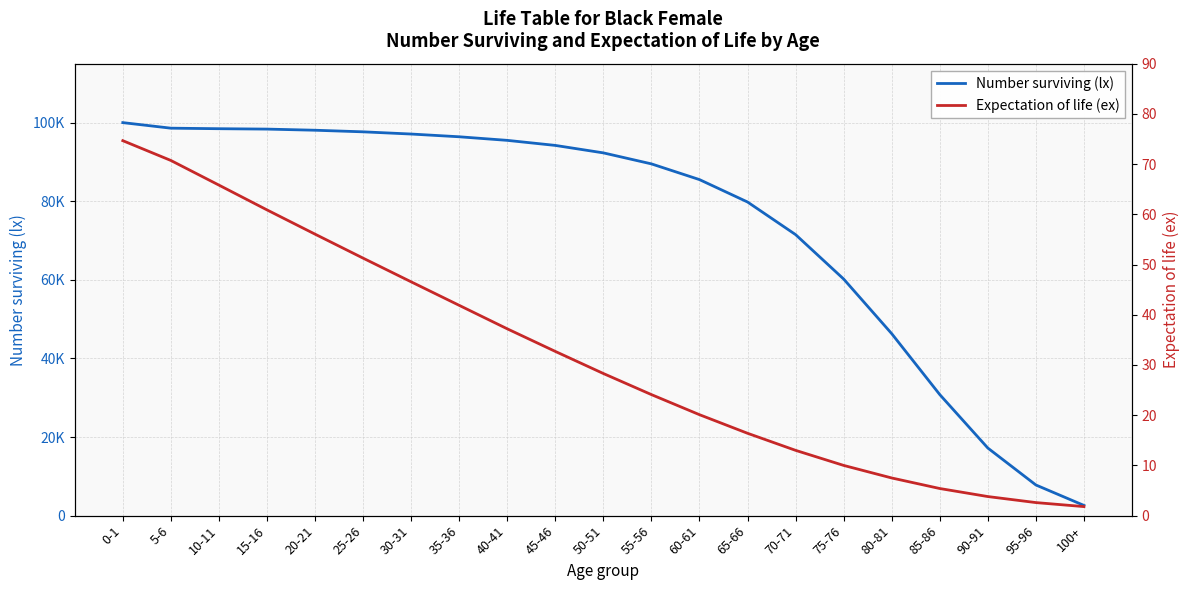

The value of Number surviving (lx) at 25-26 is 58138.2. True or false?

False